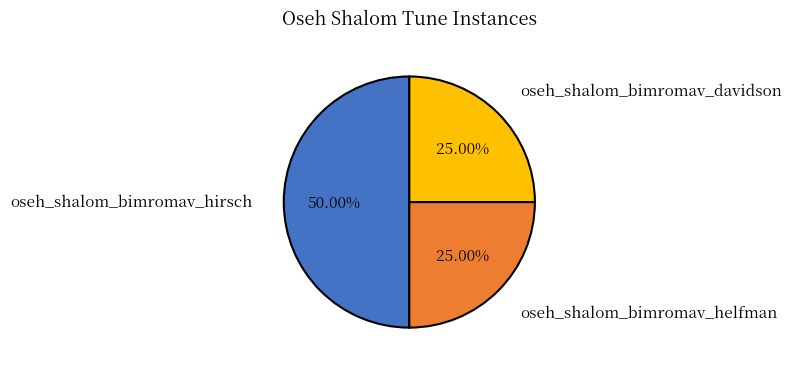

To the nearest percent, what is the combined percentage of oseh_shalom_bimromav_hirsch and oseh_shalom_bimromav_davidson?

75%